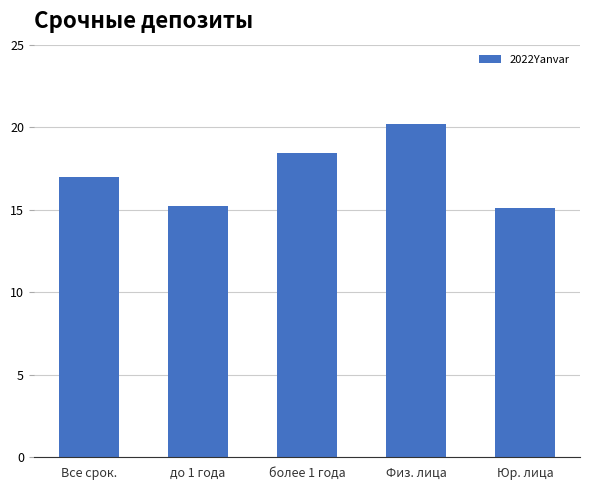

What is the label of the 5th bar from the left?

Юр. лица